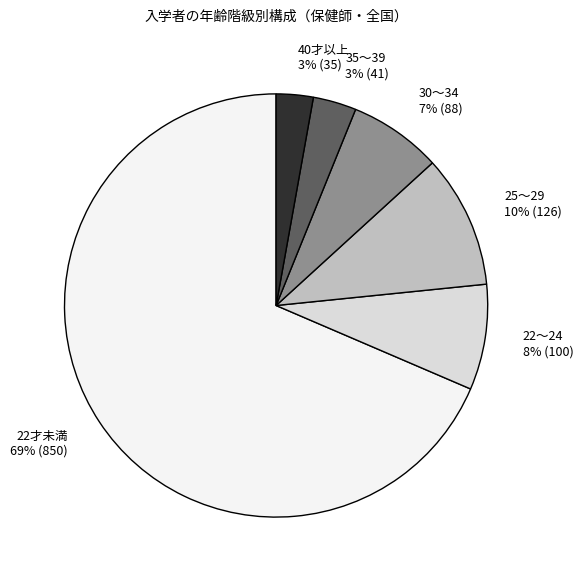

Which slice is the largest?

22才未満